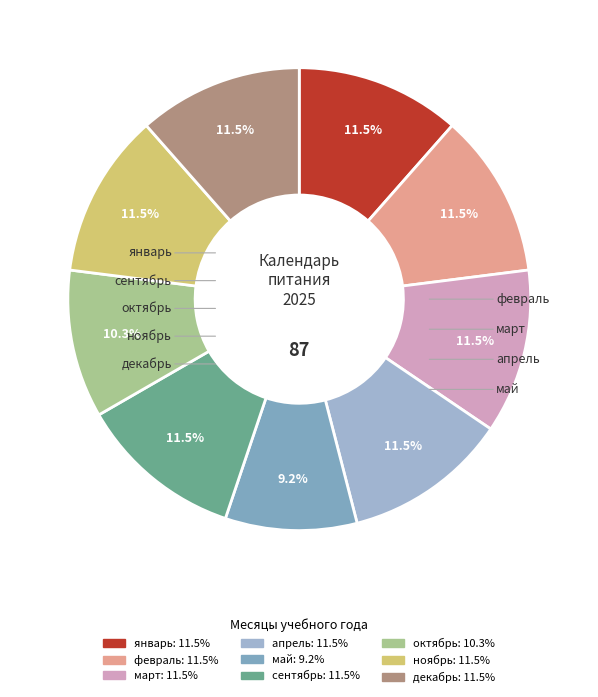

How many segments does this pie chart have?

9